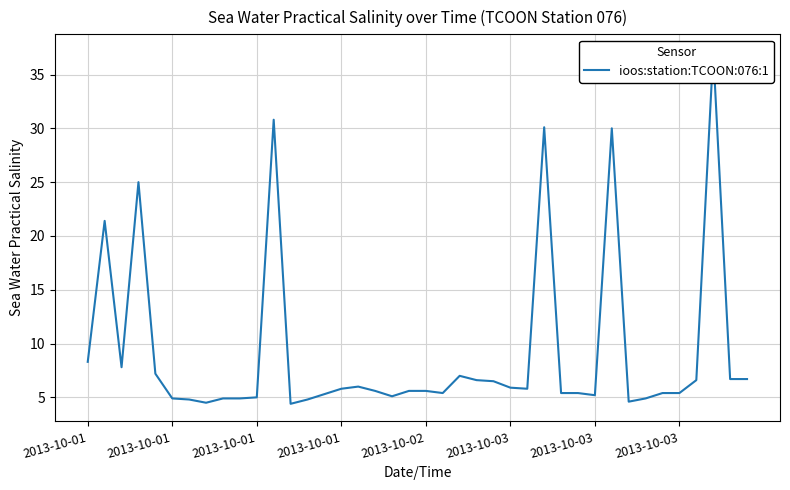

The chart shows a value of 50.9 at 27. True or false?

False